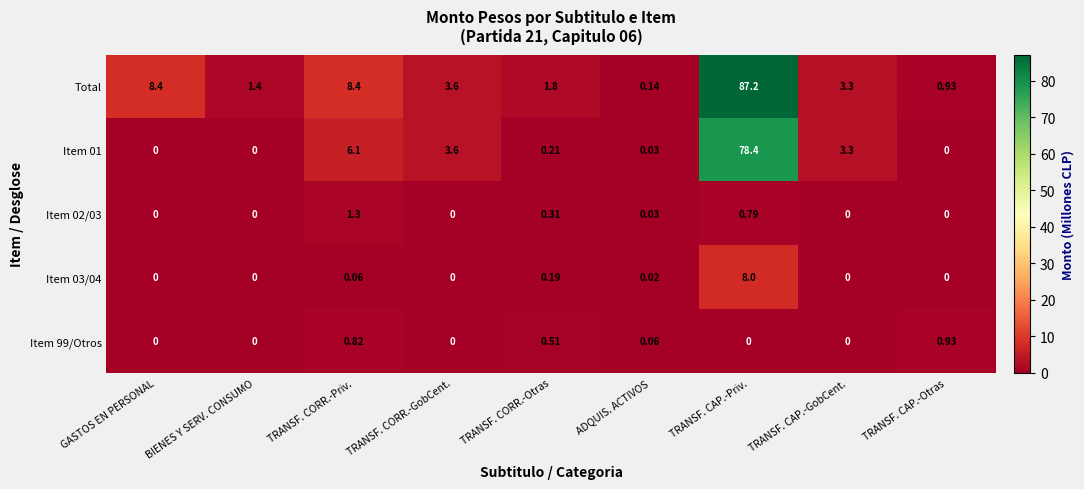

At which label does Total reach its minimum?

ADQUIS. ACTIVOS